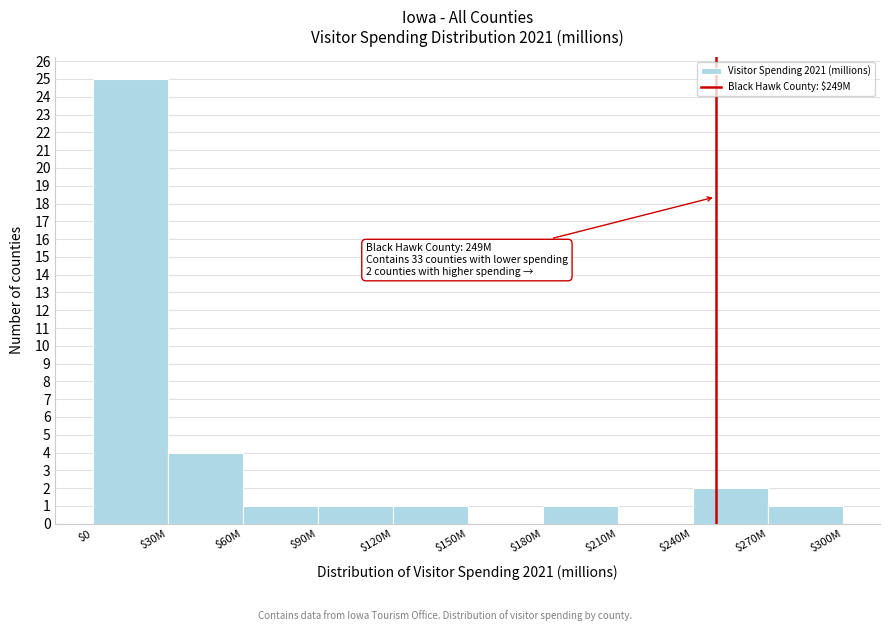

Is it true that the value at $30M is 4?

True